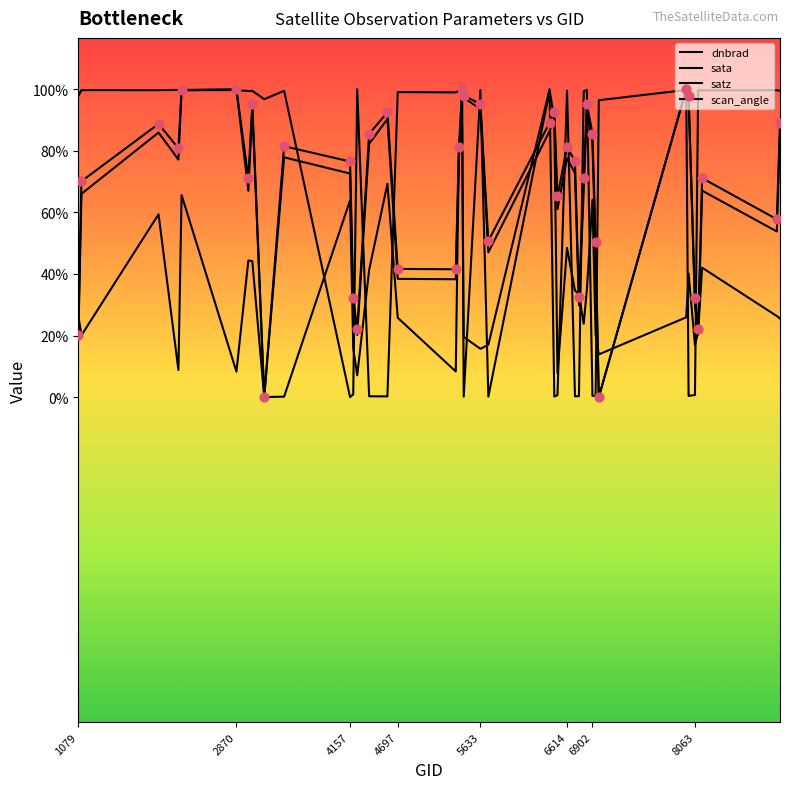

Does the chart have visible grid lines?

No